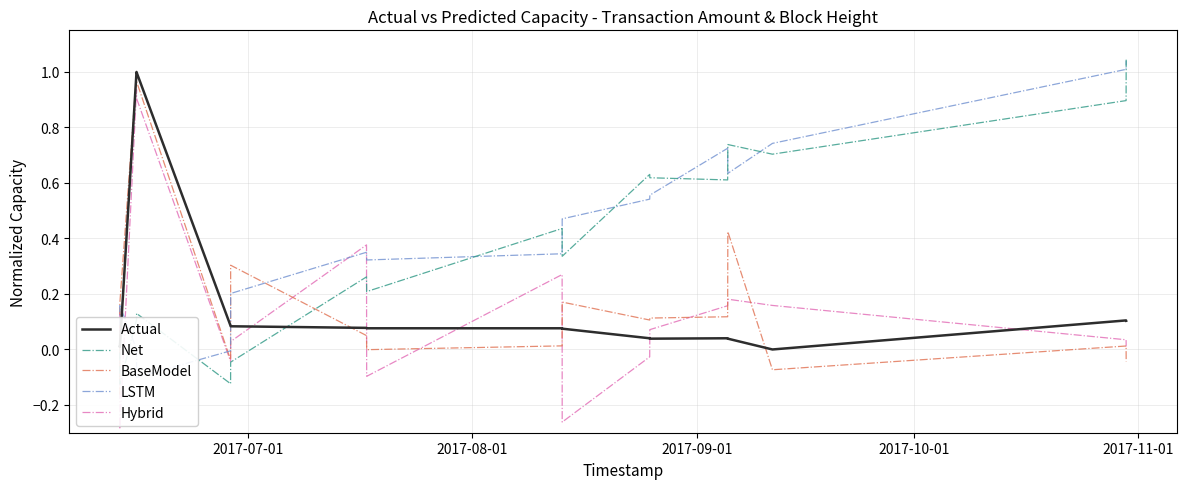

How many interior local peaks does the LSTM series have?

3